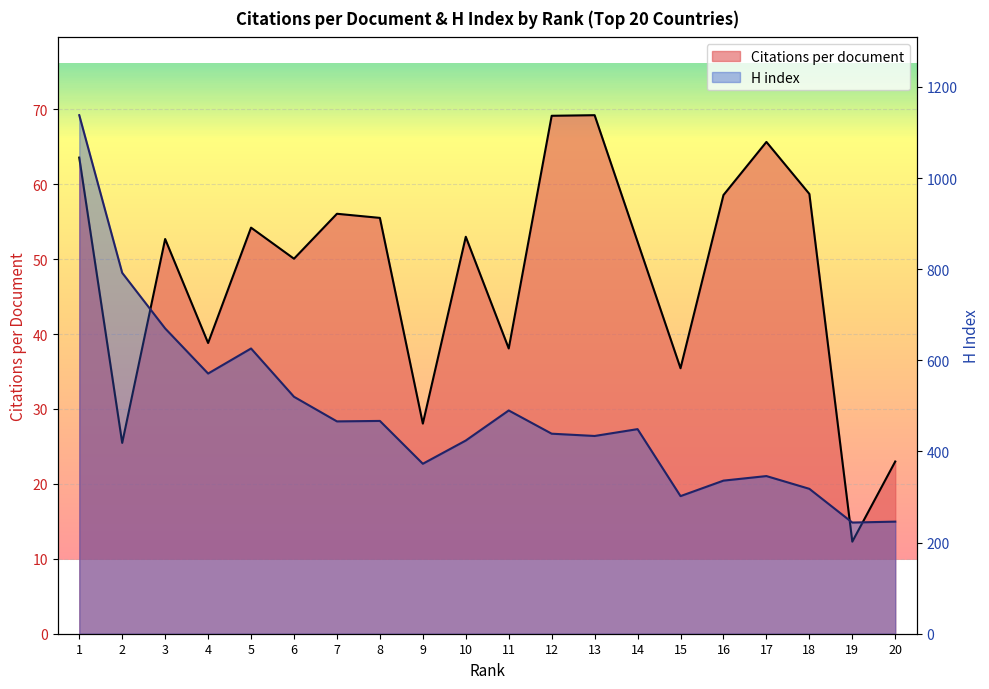

How many interior local valleys does the Citations per document series have?

7